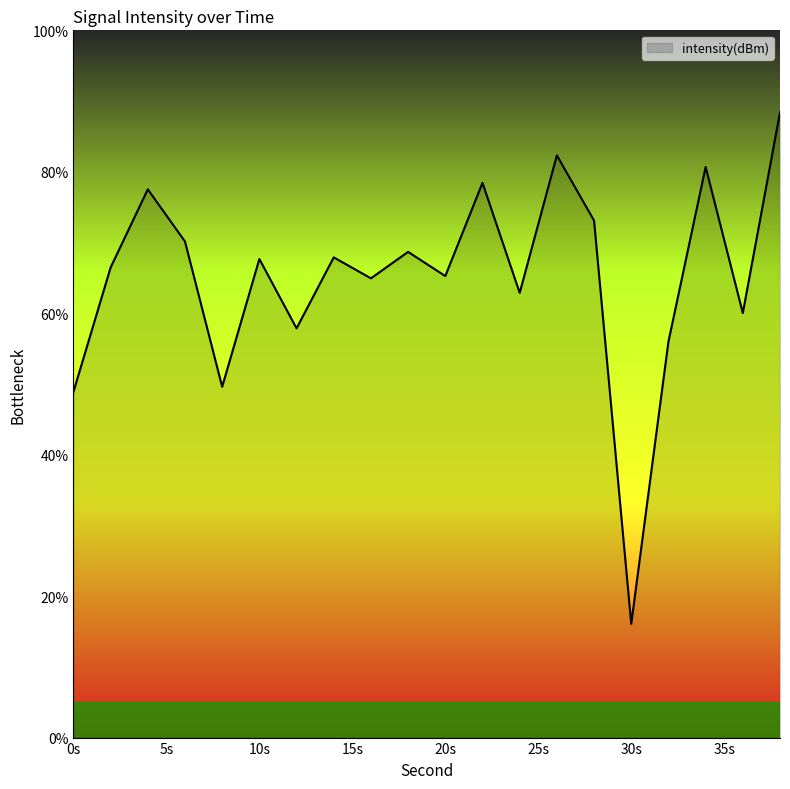

What is the greatest value displayed?

88.4